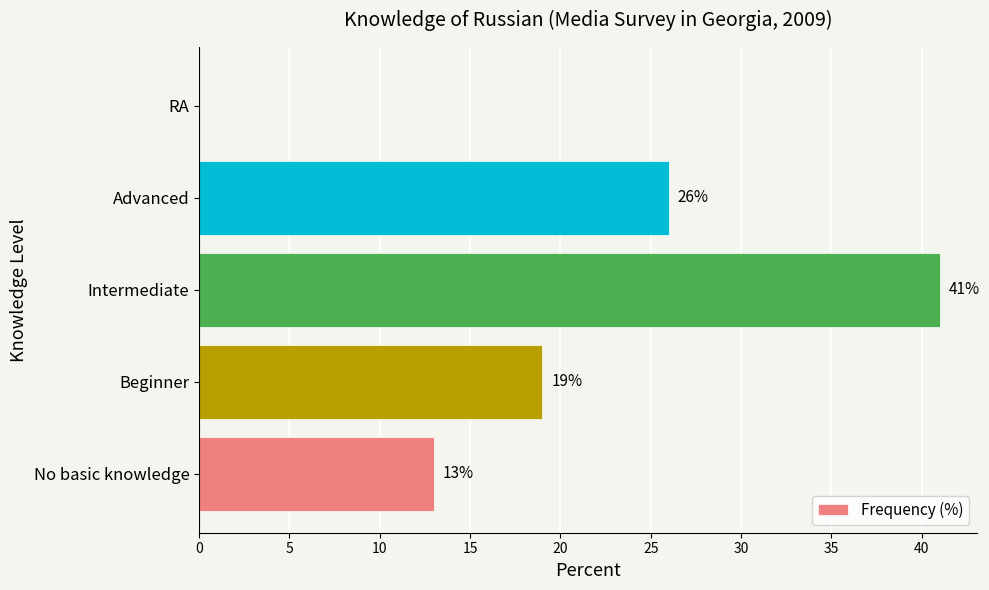

Are the bars grouped side by side (vs. stacked)?

No